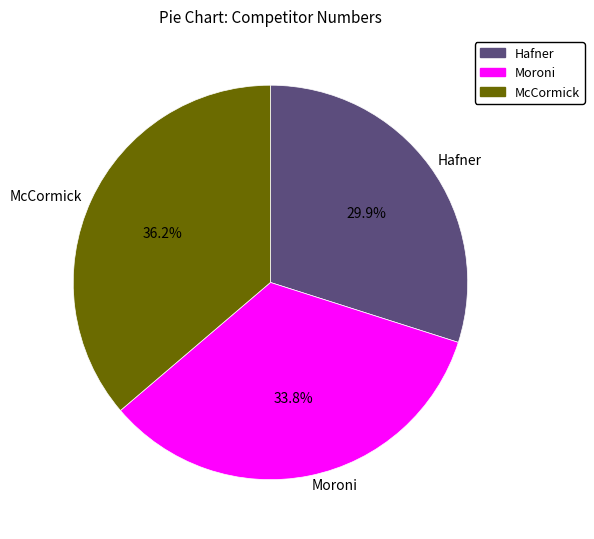

What is the total percentage of McCormick and Moroni?

70.1%